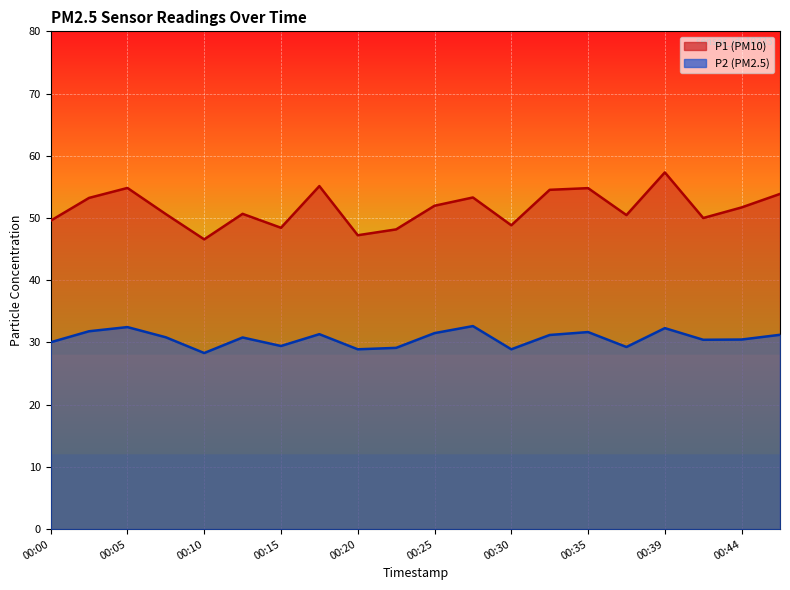

What are all the series names shown in the legend?

P1, P2